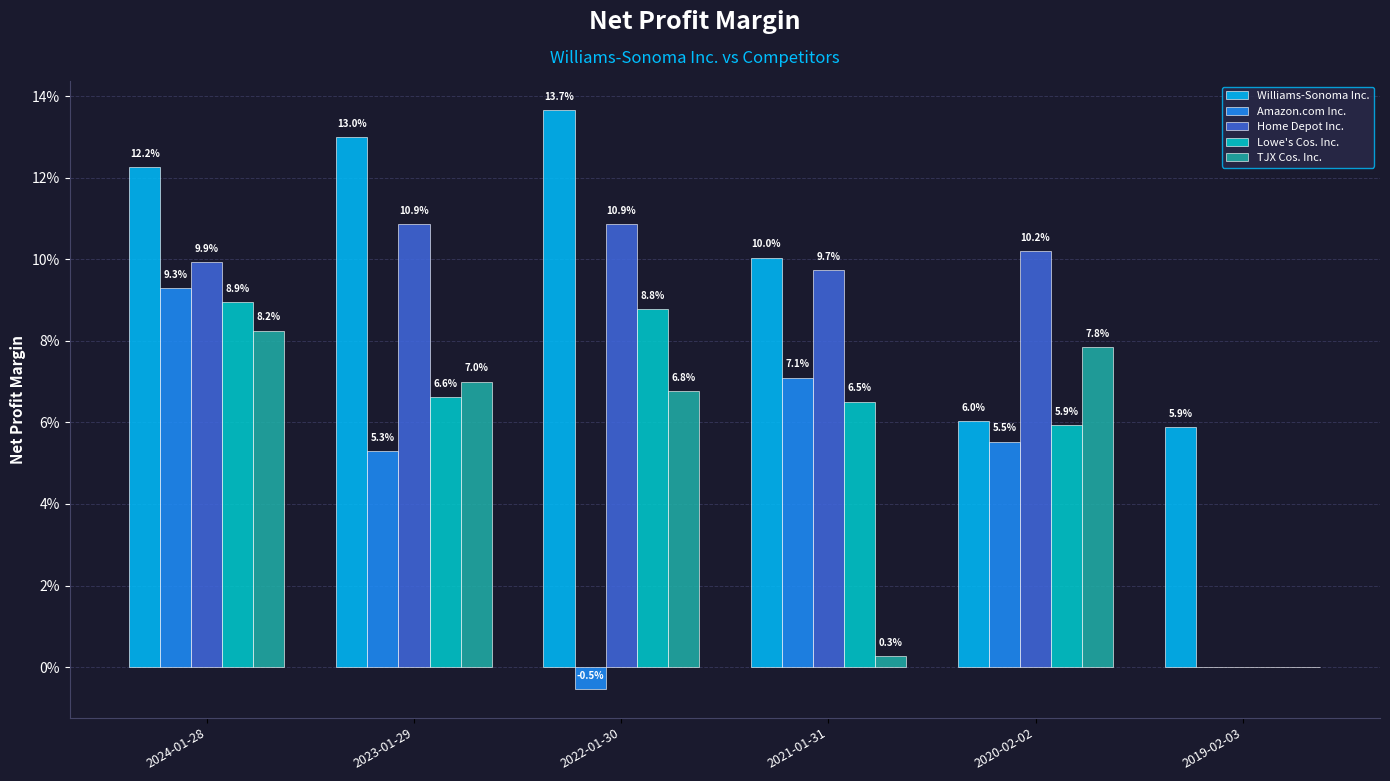

Rank the series by their maximum value, from highest to lowest.

Williams-Sonoma Inc., Home Depot Inc., Amazon.com Inc., Lowe's Cos. Inc., TJX Cos. Inc.